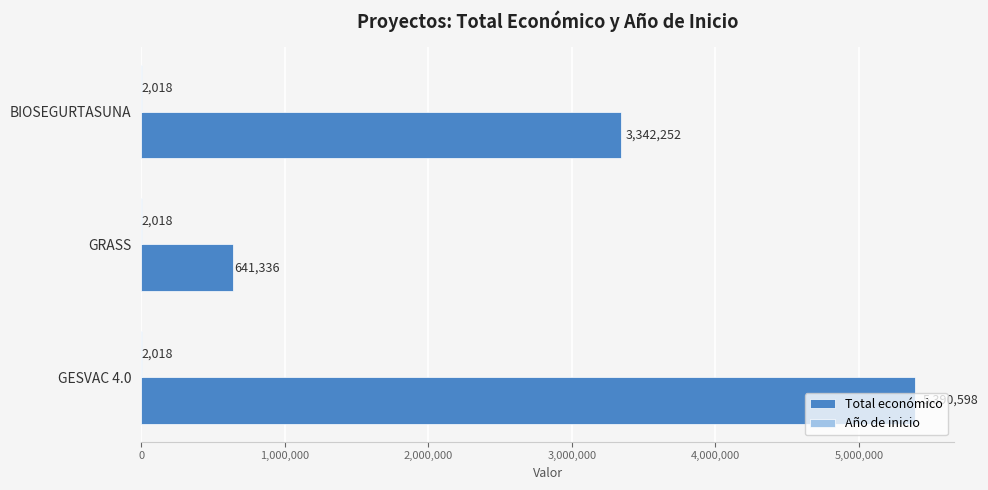

At which label is Total económico closest to 3015967?

BIOSEGURTASUNA